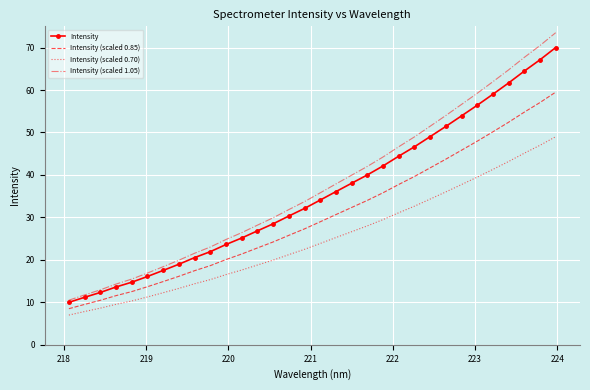

Rank the series by their maximum value, from highest to lowest.

Intensity (scaled 1.05), Intensity, Intensity (scaled 0.85), Intensity (scaled 0.70)